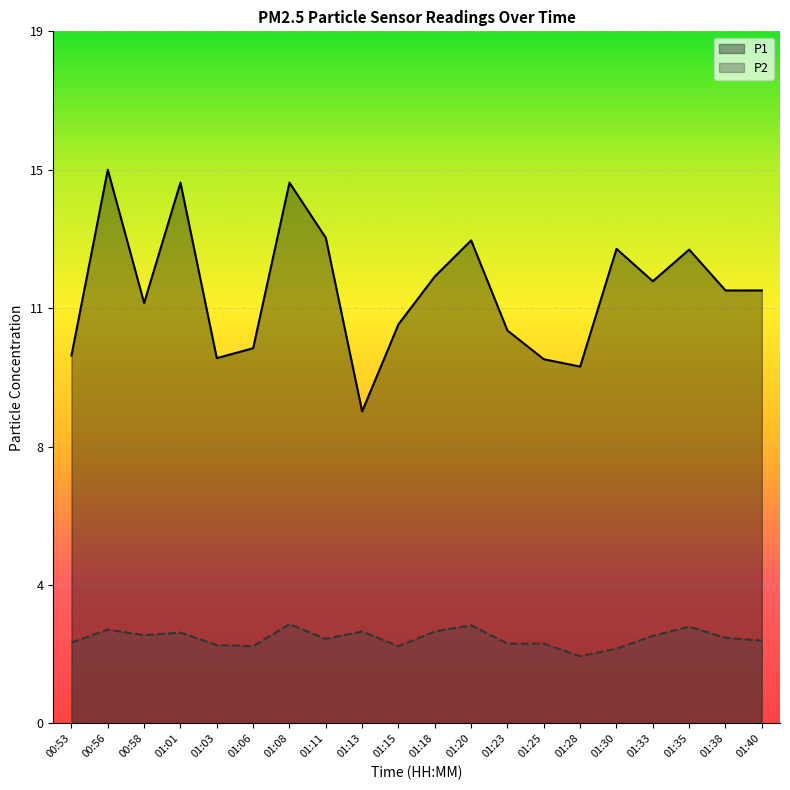

What are all the series names shown in the legend?

P1, P2